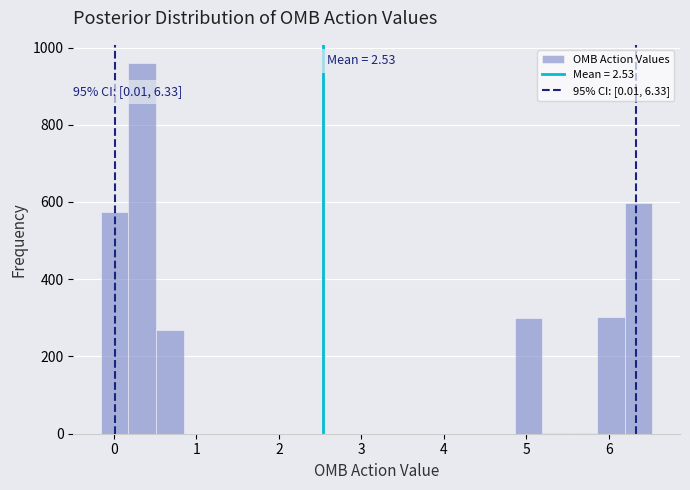

Read against the x-axis, roughly where is the centre of the tallest bar?

0.3